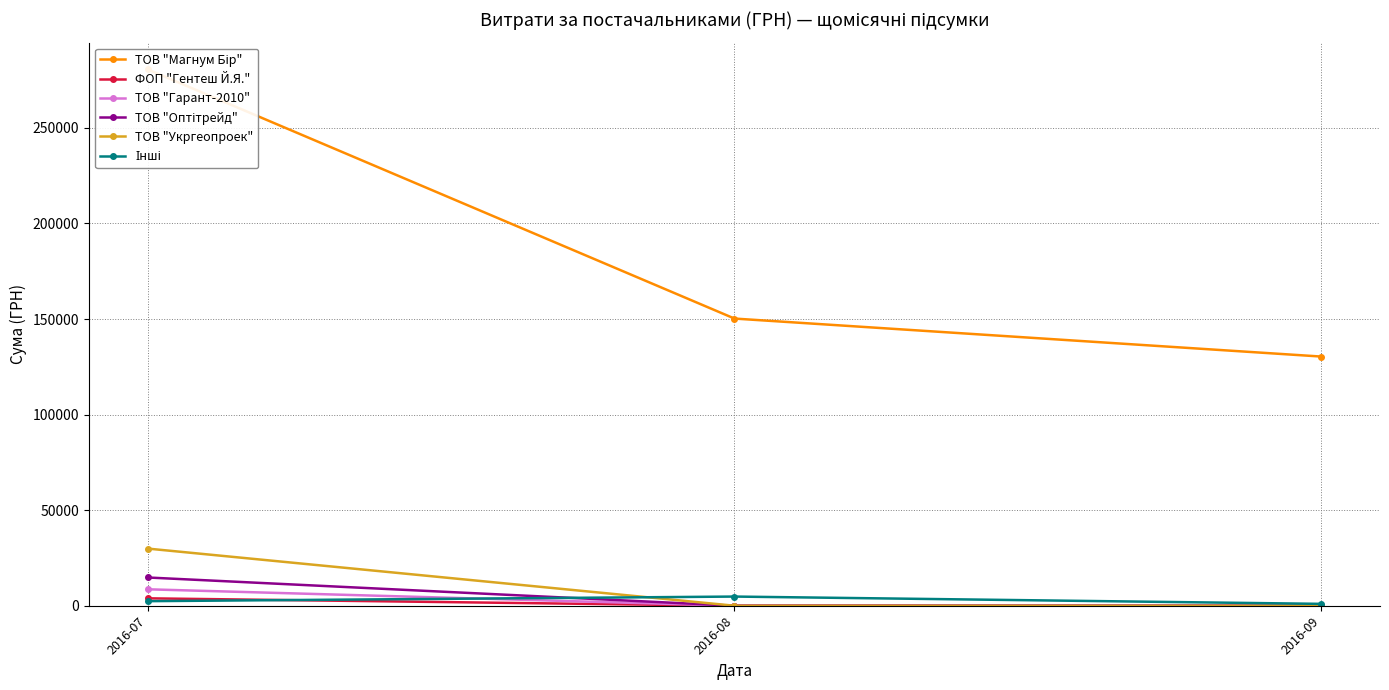

Which series has the largest total across all categories?

ТОВ "Магнум Бір"